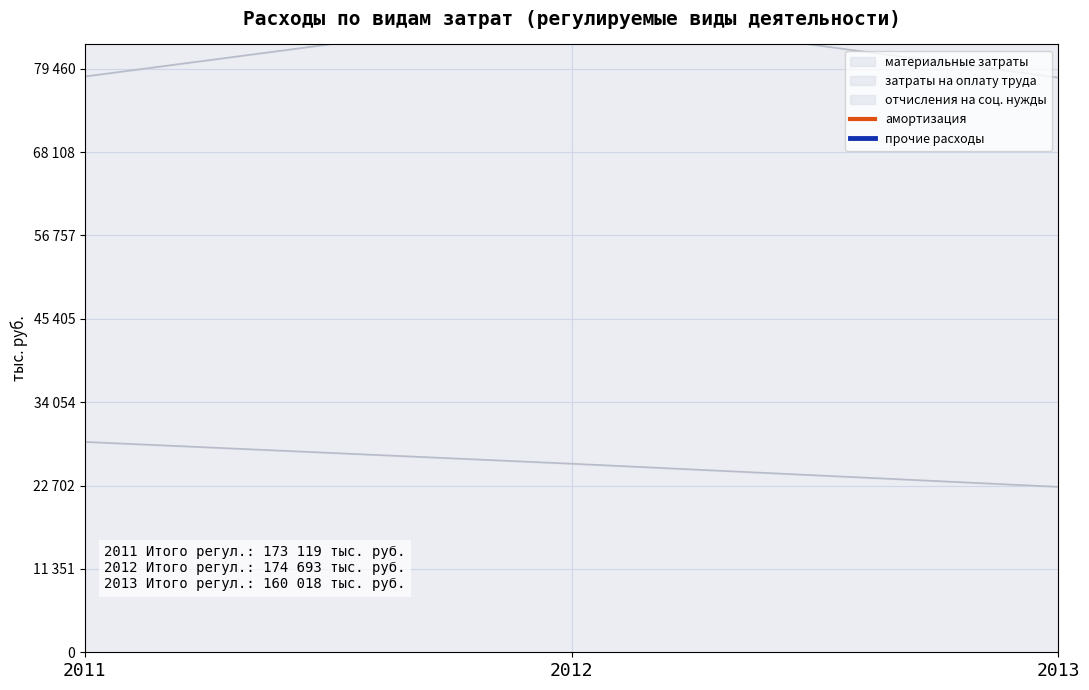

At which category is the sum across all series the highest?

2012